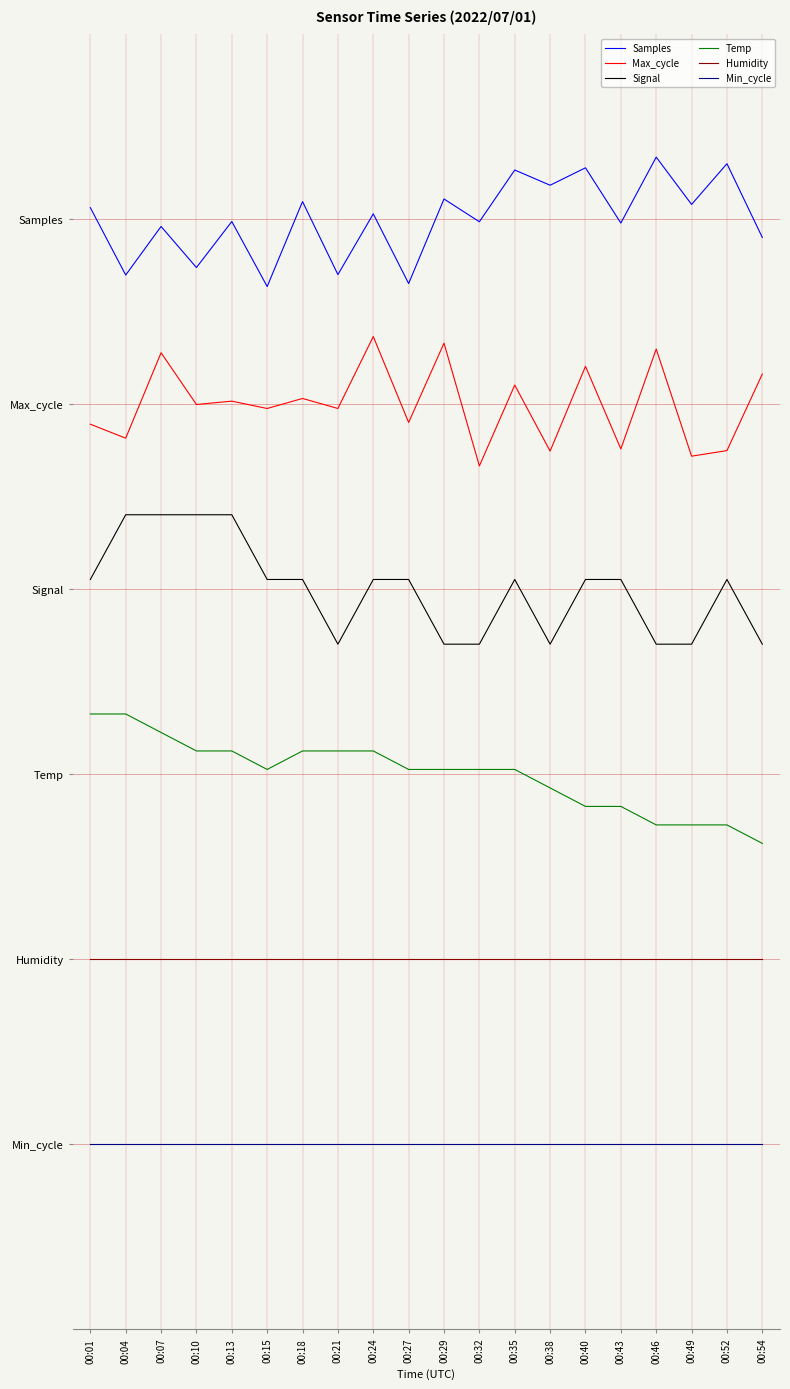

What are all the series names shown in the legend?

Samples, Max_cycle, Signal, Temp, Humidity, Min_cycle